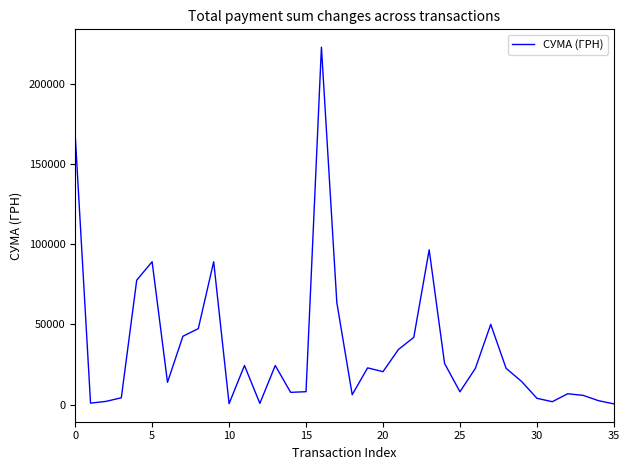

What is the greatest value displayed?

223013.8